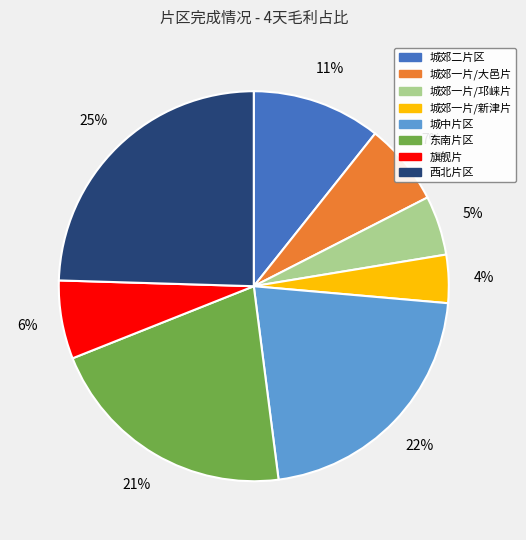

Which has a higher value, 城郊二片区 or 东南片区?

东南片区